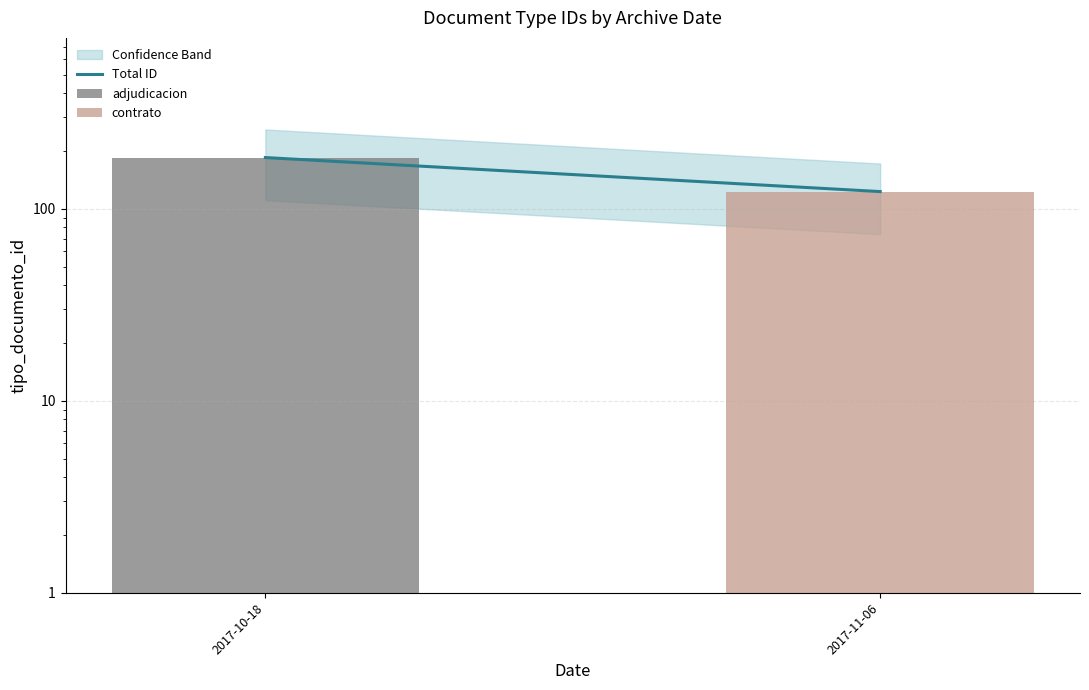

What is the difference between the highest and lowest values at 2017-11-06?

123